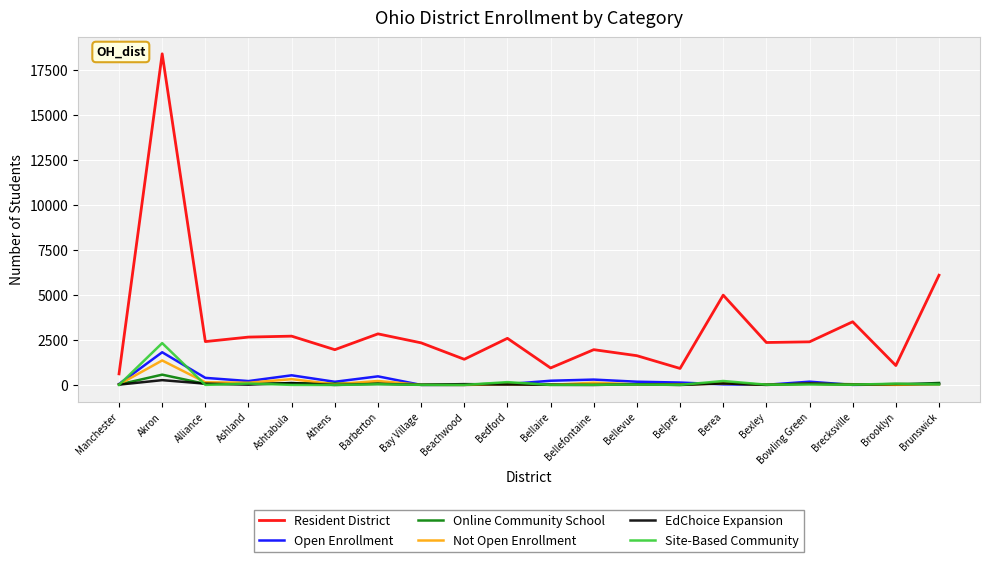

True or false: Resident District and EdChoice Expansion cross at least once.

False